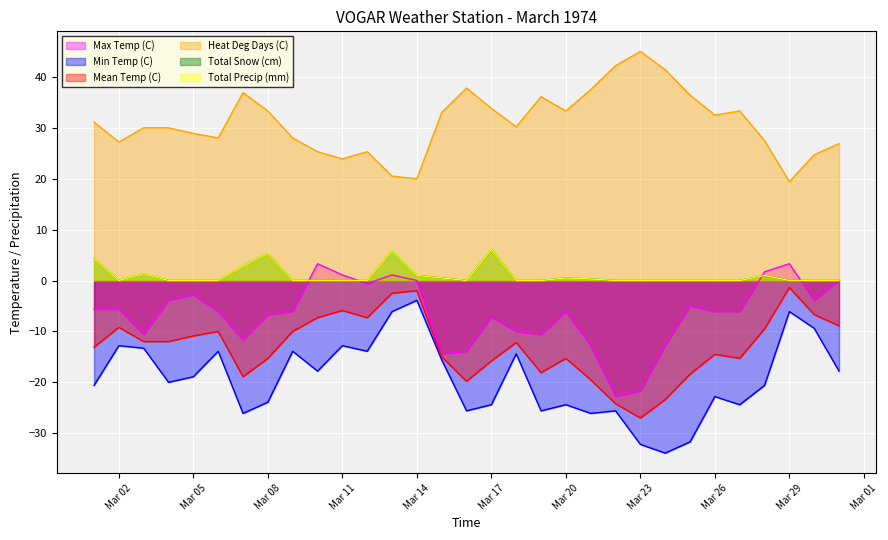

Is the value of Max Temp (C) at 1974-03-18 greater than the value of Heat Deg Days (C) at 1974-03-28?

No